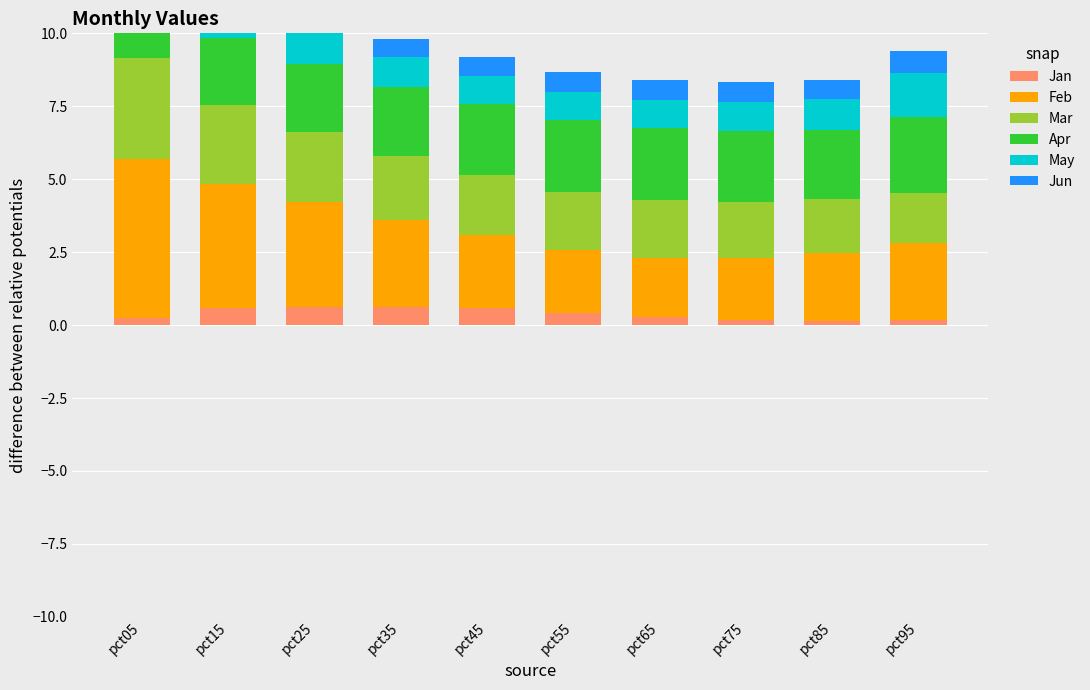

What is the average value of the May series?

1.1